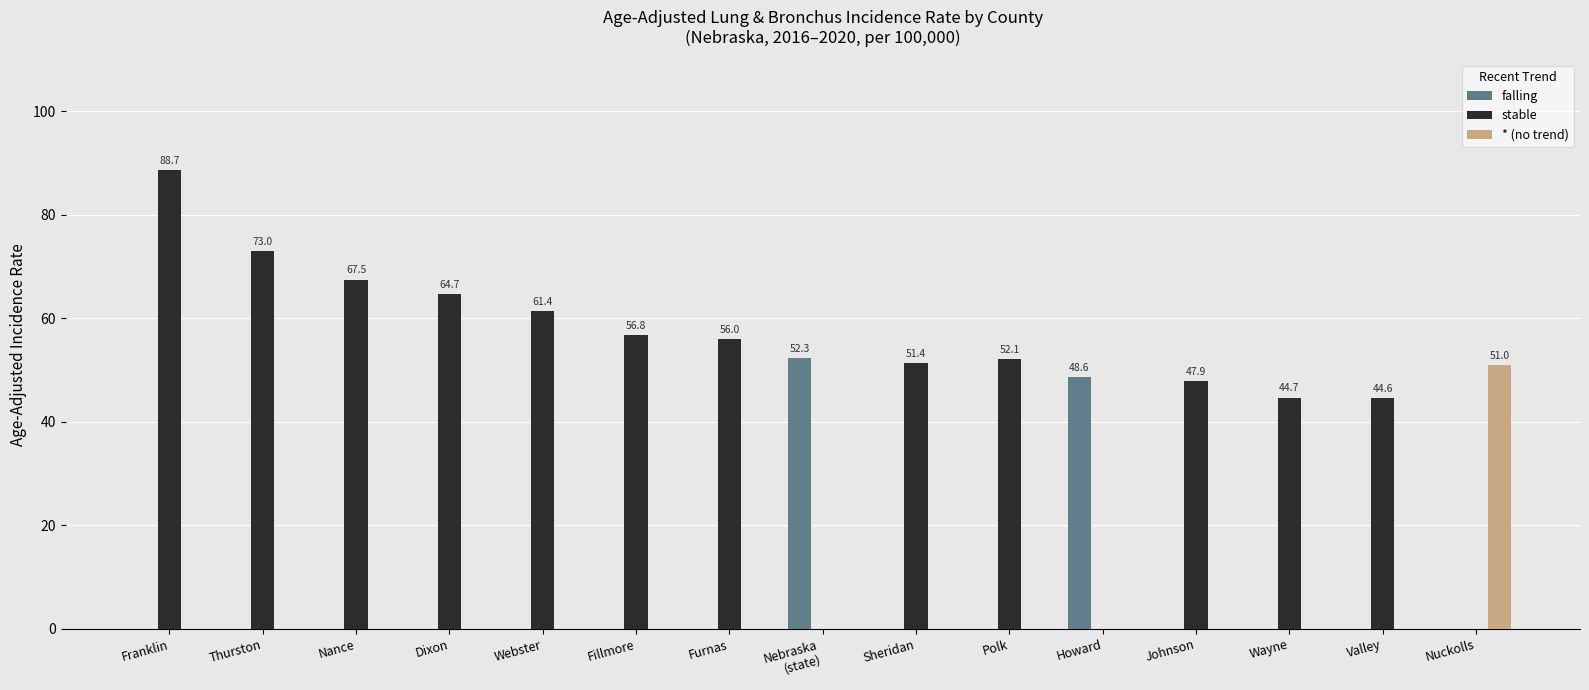

The * (no trend) series shows -28.2 at Johnson. True or false?

False